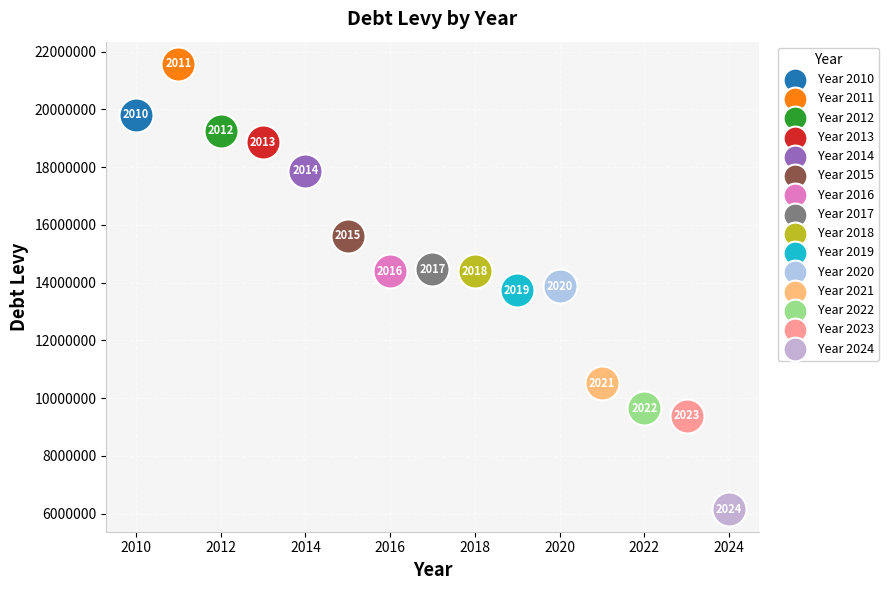

What are all the series names shown in the legend?

Year 2010, Year 2011, Year 2012, Year 2013, Year 2014, Year 2015, Year 2016, Year 2017, Year 2018, Year 2019, Year 2020, Year 2021, Year 2022, Year 2023, Year 2024